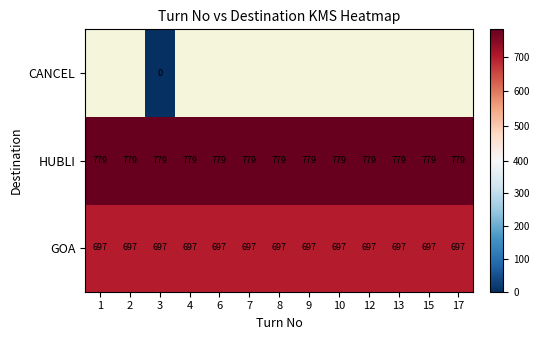

What is the sum of all HUBLI values?

10127